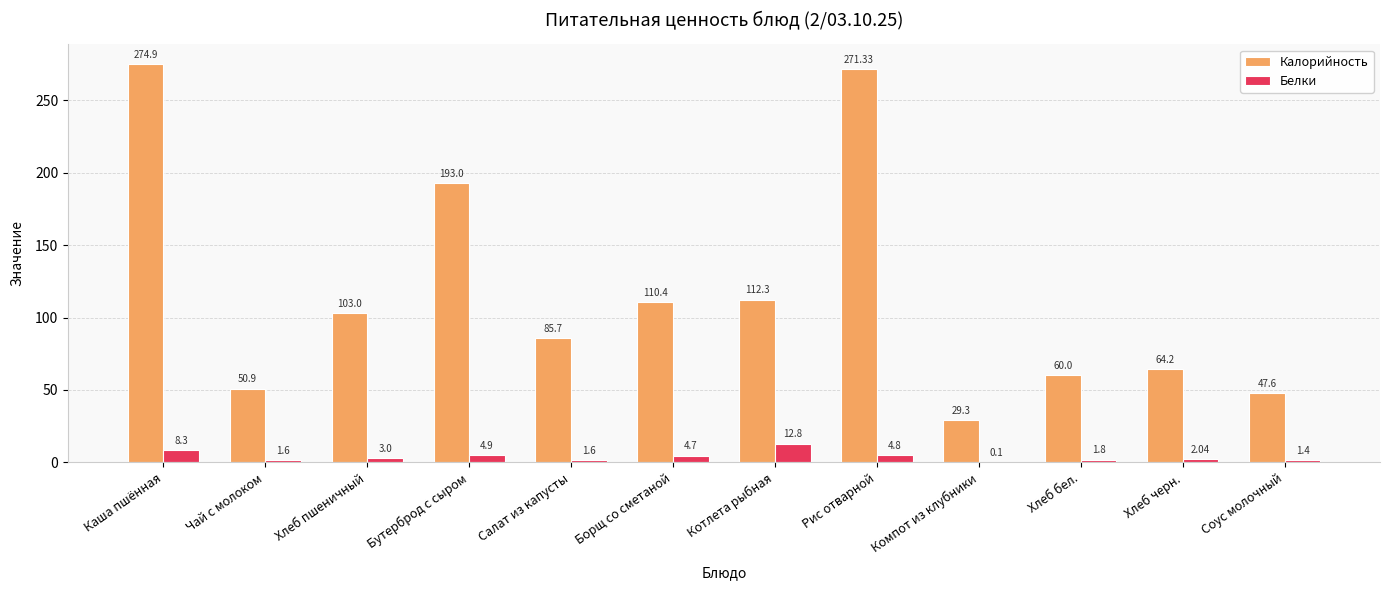

At which category is the sum across all series the highest?

Каша пшённая